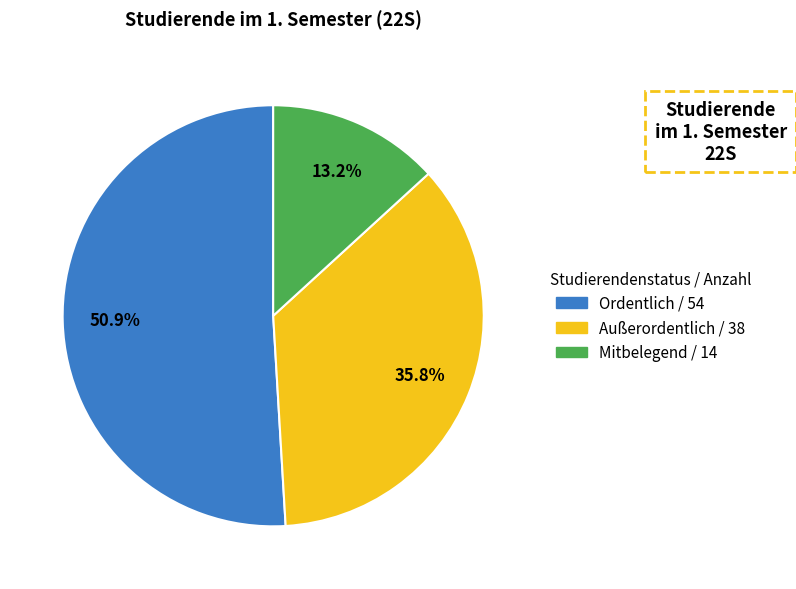

What is the majority slice?

Ordentlich